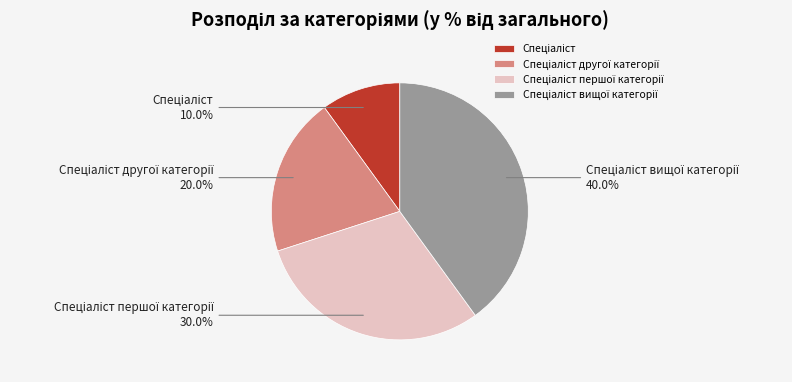

Is there a majority slice in this chart?

No